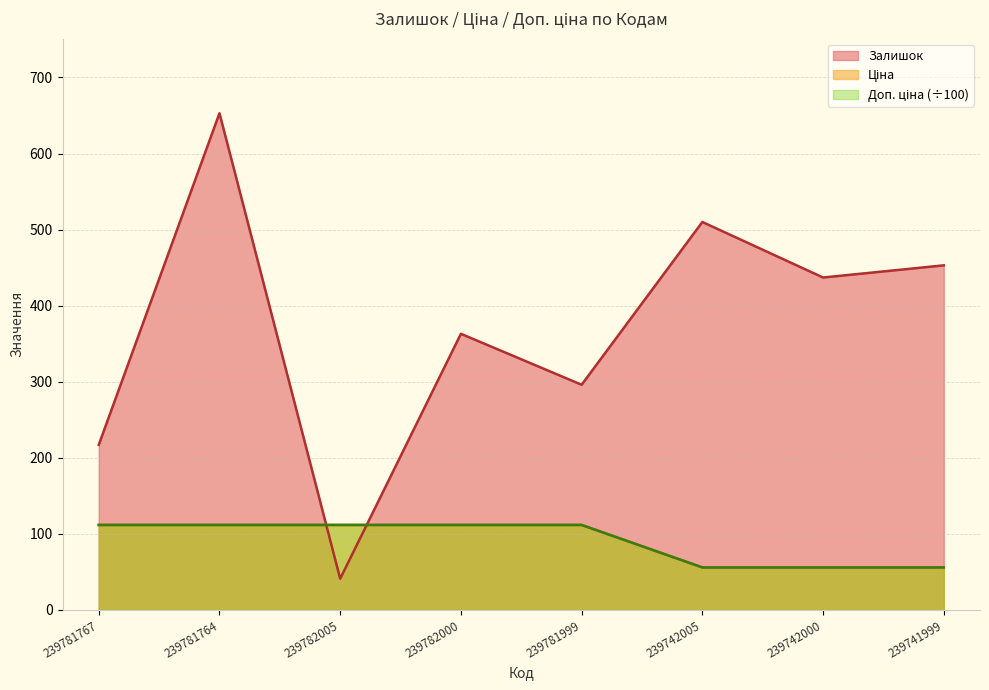

At 239781767, list the series in order from smallest to largest.

Ціна, Доп. ціна, Залишок